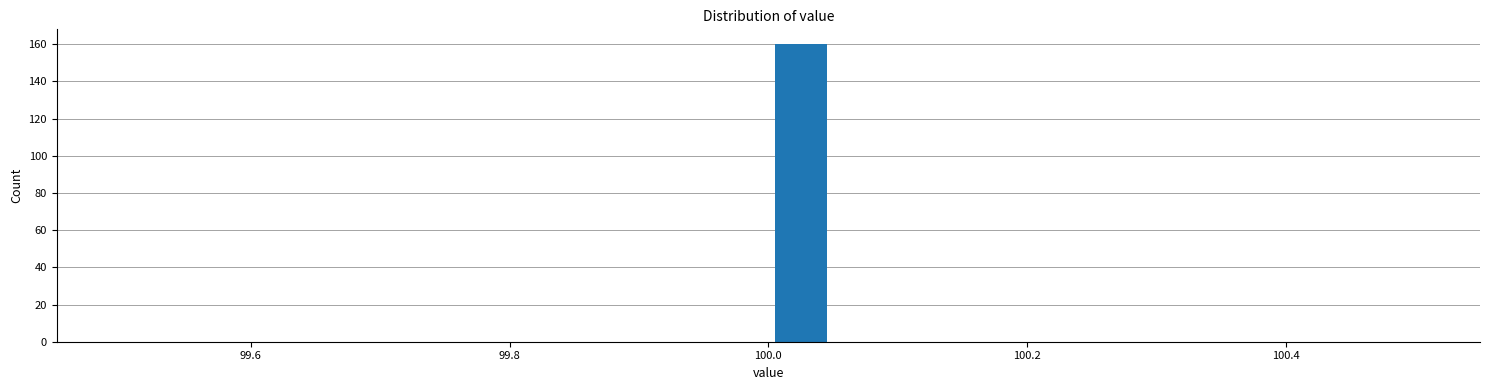

Read against the x-axis, roughly where is the centre of the tallest bar?

100.02